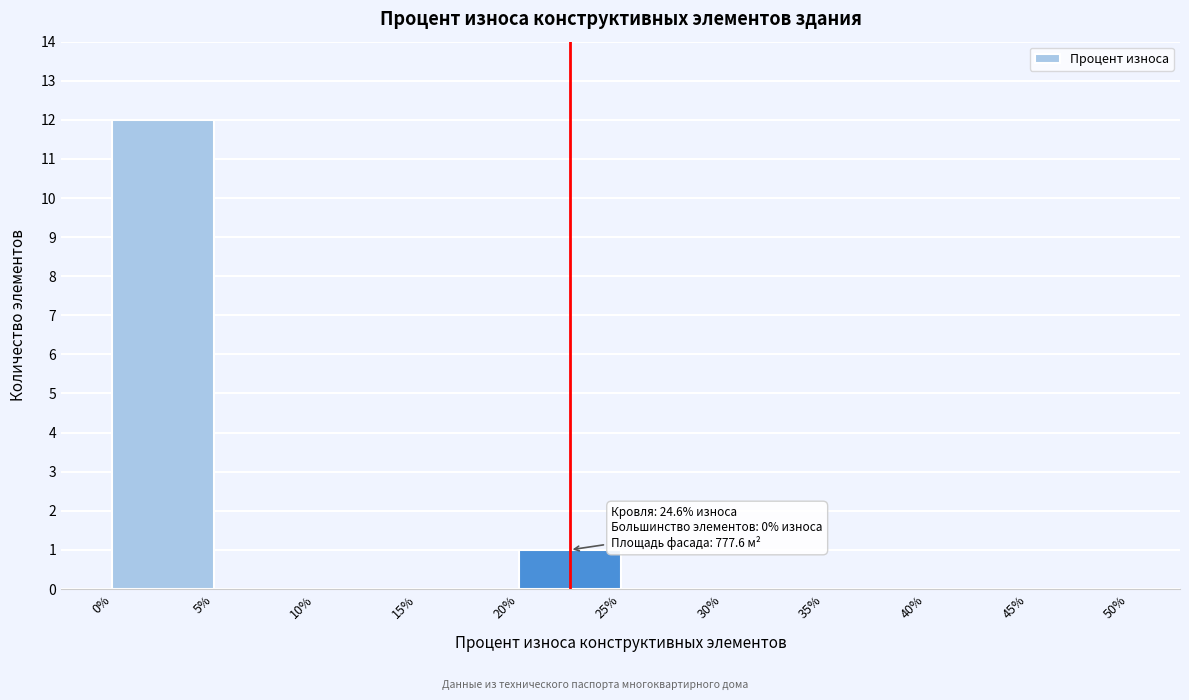

Which range on the x-axis has the tallest bar?

0% to 5%